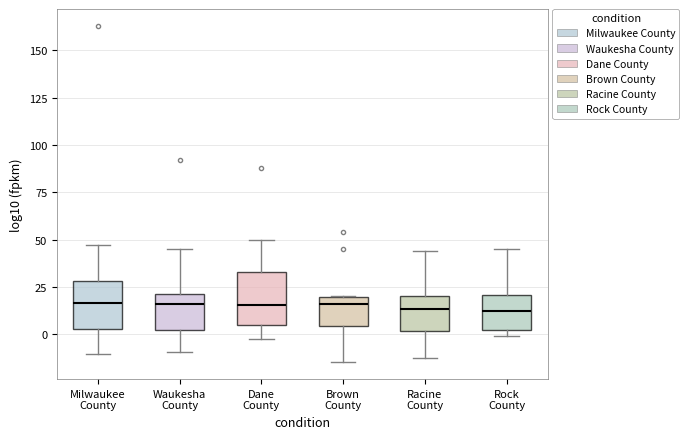

Reading left to right, read every box against the y-axis: the position of its median line, the range the box covers, and the ends of its whiskers. The values are not printed on the chart, so give them approximately, as read against the axis.

Milwaukee County: median 15, box 5 to 30, whiskers -10 to 45
Waukesha County: median 15, box 0 to 20, whiskers -10 to 45
Dane County: median 15, box 5 to 35, whiskers 0 to 50
Brown County: median 15, box 5 to 20, whiskers -15 to 20
Racine County: median 15, box 0 to 20, whiskers -10 to 45
Rock County: median 10, box 0 to 20, whiskers 0 (just below the box's lower edge) to 45